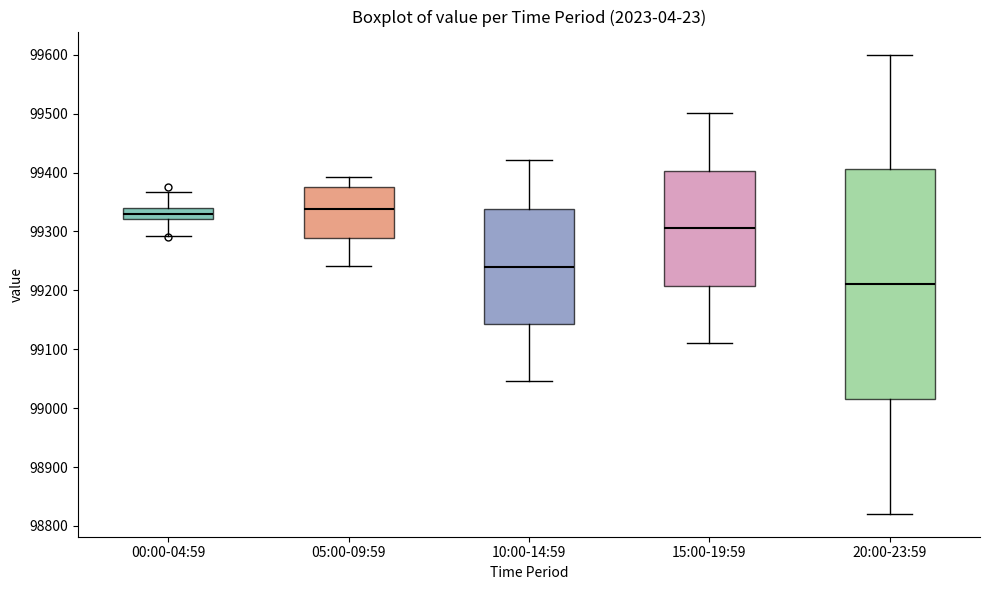

Reading left to right, read every box against the y-axis: the position of its median line, the range the box covers, and the ends of its whiskers. The values are not printed on the chart, so give them approximately, as read against the axis.

00:00-04:59: median 99330, box 99320 to 99340, whiskers 99290 to 99370
05:00-09:59: median 99340, box 99290 to 99370, whiskers 99240 to 99390
10:00-14:59: median 99240, box 99140 to 99340, whiskers 99050 to 99420
15:00-19:59: median 99310, box 99210 to 99400, whiskers 99110 to 99500
20:00-23:59: median 99210, box 99020 to 99410, whiskers 98820 to 99600